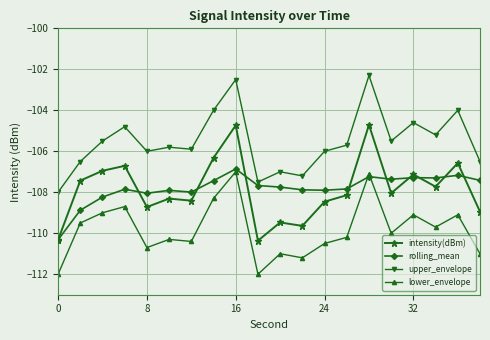

Which series has the largest total across all categories?

upper_envelope